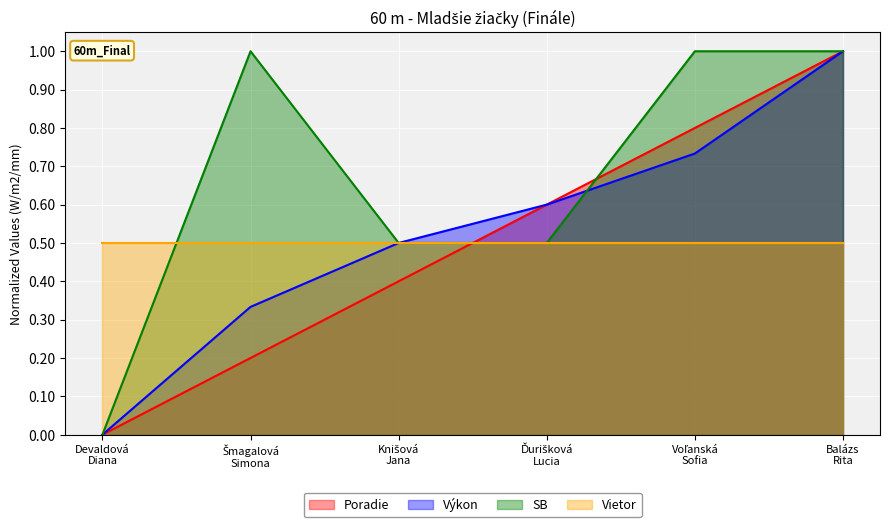

How many Poradie values are between 0 and 1?

6